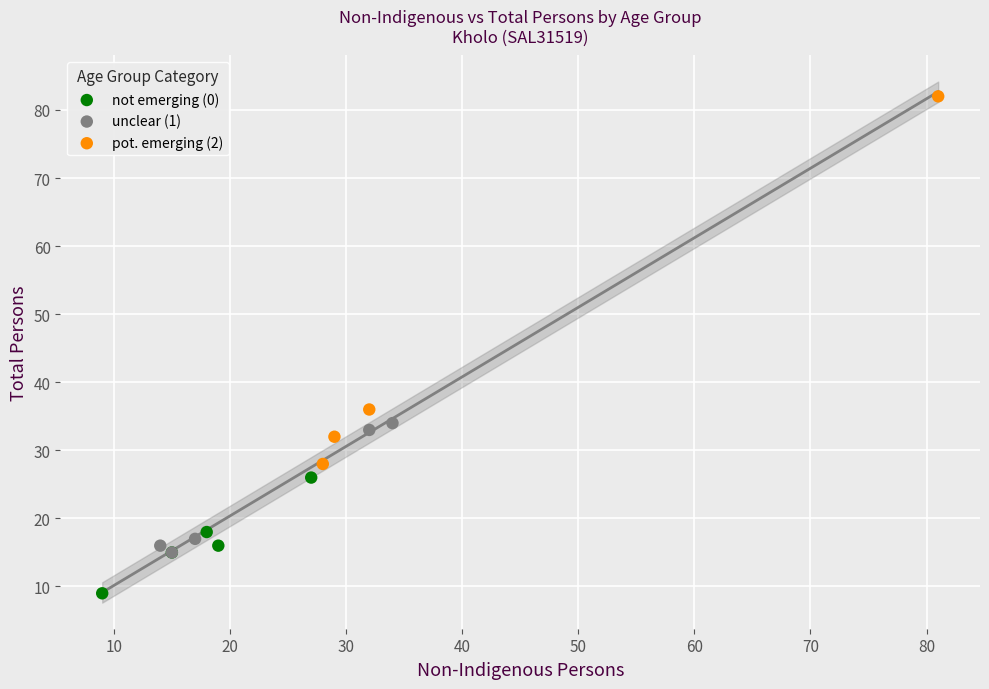

Which series has the widest spread of Y values?

pot. emerging (2)